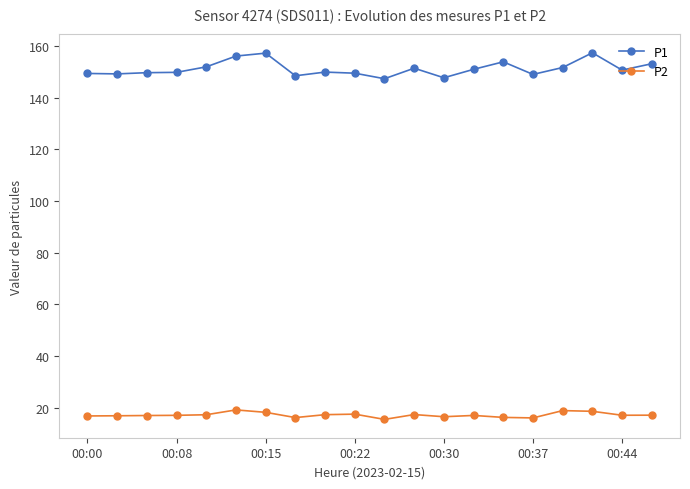

How many series are shown in this chart?

2